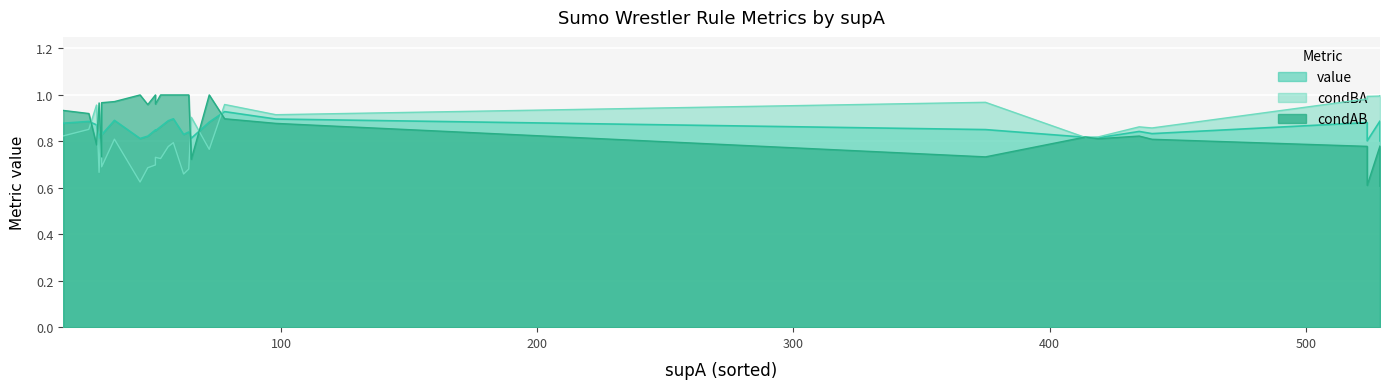

How many lines are shown in the chart?

3